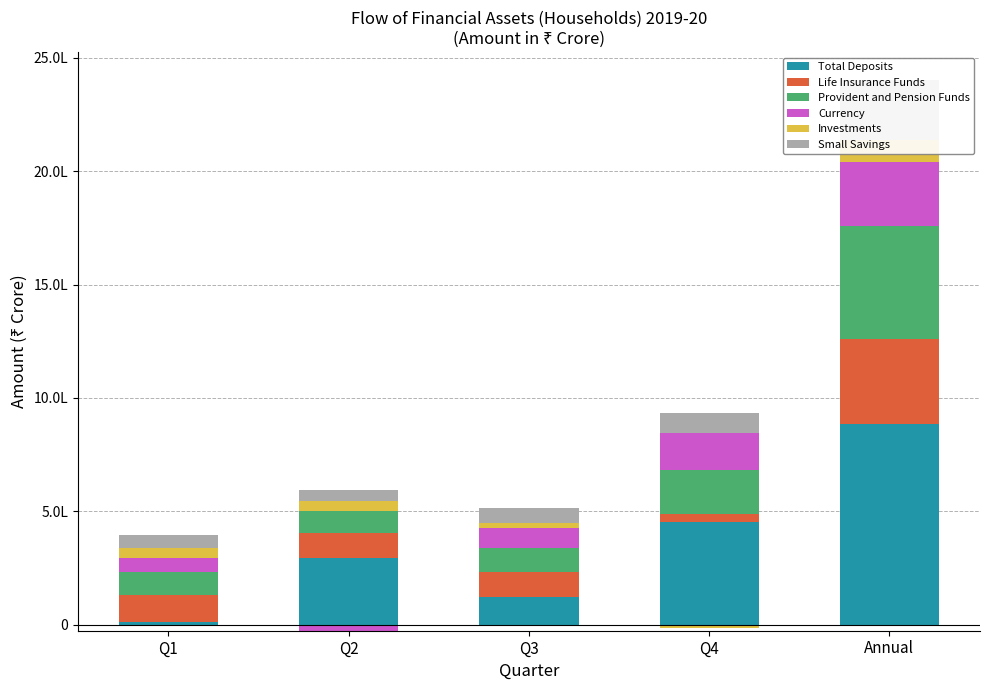

The value of Total Deposits at Q2 is 296625.6. True or false?

True